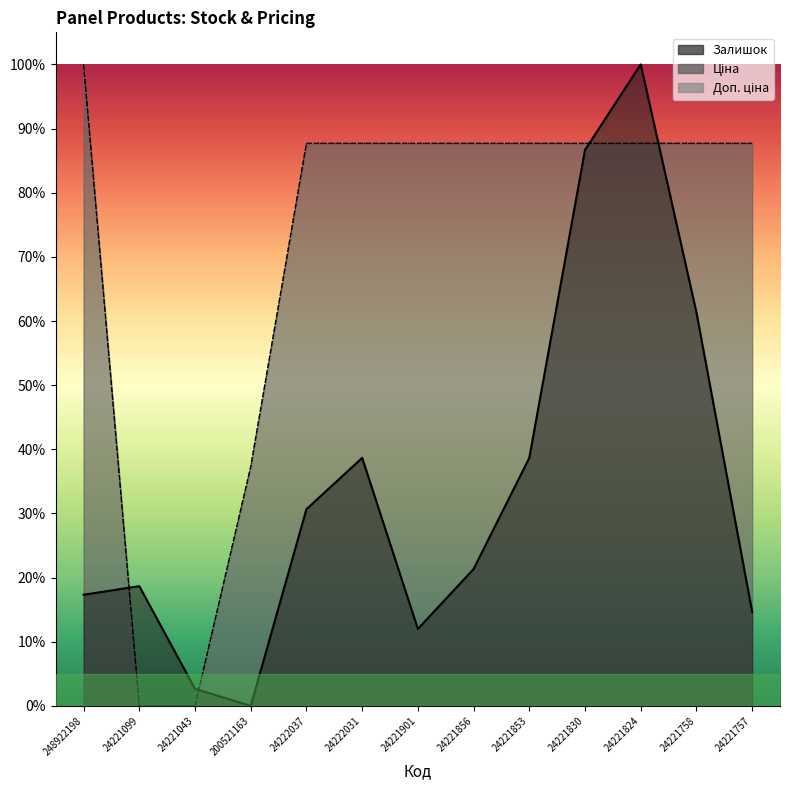

Is it true that Залишок equals 46.0 at 200521163?

False